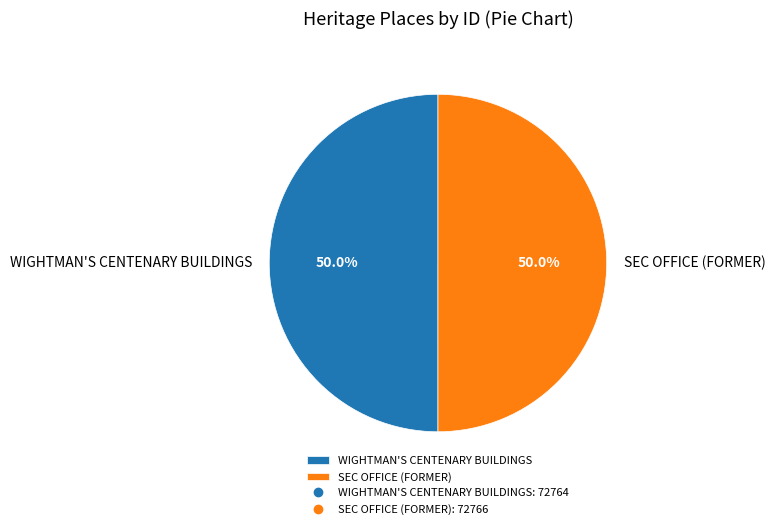

What percentage do SEC OFFICE (FORMER) and WIGHTMAN'S CENTENARY BUILDINGS together represent?

100.0%